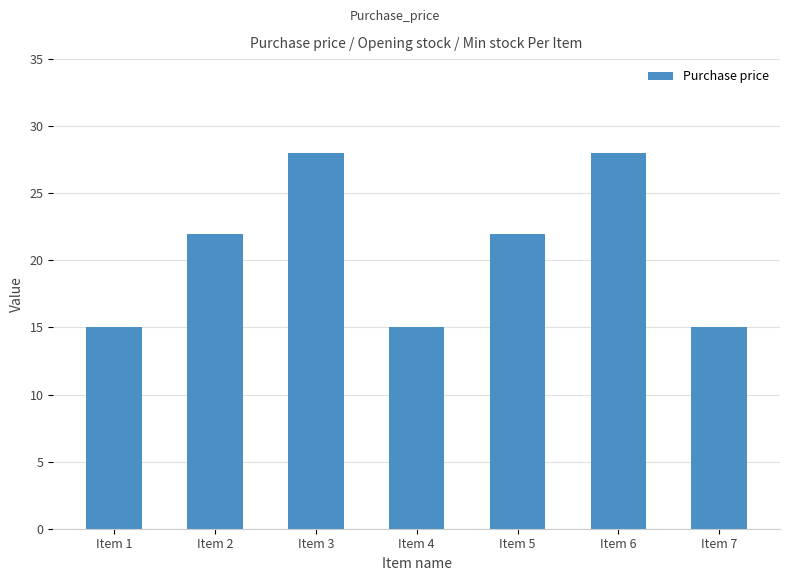

What is the average value?

21